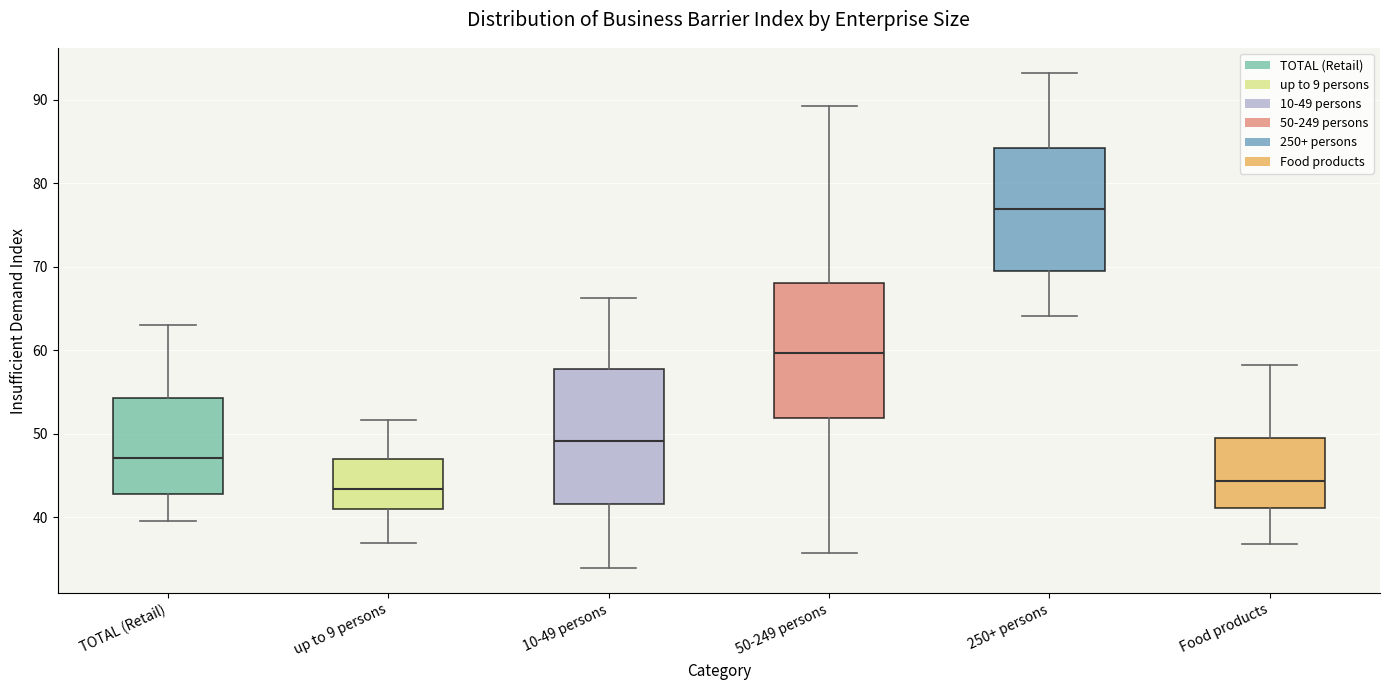

Reading left to right, read every box against the y-axis: the position of its median line, the range the box covers, and the ends of its whiskers. The values are not printed on the chart, so give them approximately, as read against the axis.

TOTAL (Retail): median 47, box 43 to 54, whiskers 40 to 63
up to 9 persons: median 43, box 41 to 47, whiskers 37 to 52
10-49 persons: median 49, box 42 to 58, whiskers 34 to 66
50-249 persons: median 60, box 52 to 68, whiskers 36 to 89
250+ persons: median 77, box 69 to 84, whiskers 64 to 93
Food products: median 44, box 41 to 49, whiskers 37 to 58